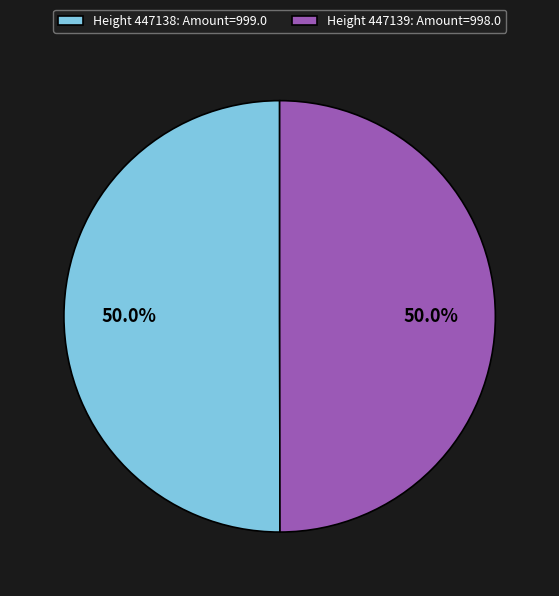

Count the number of slices in the pie.

2